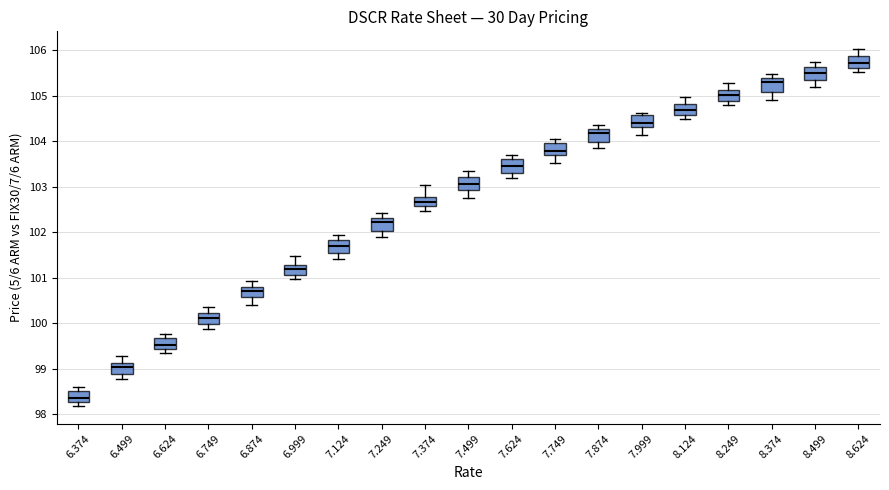

Reading left to right, read every box against the y-axis: the position of its median line, the range the box covers, and the ends of its whiskers. The values are not printed on the chart, so give them approximately, as read against the axis.

6.374: median 98.3 (inside the box), box 98.3 to 98.5, whiskers 98.2 to 98.6
6.499: median 99.0, box 98.9 to 99.1, whiskers 98.8 to 99.3
6.624: median 99.5, box 99.4 to 99.7, whiskers 99.3 to 99.8
6.749: median 100.1, box 100.0 to 100.2, whiskers 99.9 to 100.3
6.874: median 100.7, box 100.6 to 100.8, whiskers 100.4 to 100.9
6.999: median 101.2, box 101.1 to 101.3, whiskers 101.0 to 101.5
7.124: median 101.7, box 101.6 to 101.8, whiskers 101.4 to 101.9
7.249: median 102.2, box 102.0 to 102.3, whiskers 101.9 to 102.4
7.374: median 102.7, box 102.6 to 102.8, whiskers 102.5 to 103.0
7.499: median 103.1, box 102.9 to 103.2, whiskers 102.7 to 103.3
7.624: median 103.4, box 103.3 to 103.6, whiskers 103.2 to 103.7
7.749: median 103.8, box 103.7 to 104.0, whiskers 103.5 to 104.1
7.874: median 104.2, box 104.0 to 104.3, whiskers 103.9 to 104.4
7.999: median 104.4, box 104.3 to 104.6, whiskers 104.1 to 104.6 (just above the box's upper edge)
8.124: median 104.7, box 104.6 to 104.8, whiskers 104.5 to 105.0
8.249: median 105.0, box 104.9 to 105.1, whiskers 104.8 to 105.3
8.374: median 105.3, box 105.1 to 105.4, whiskers 104.9 to 105.5
8.499: median 105.5, box 105.4 to 105.6, whiskers 105.2 to 105.7
8.624: median 105.7, box 105.6 to 105.9, whiskers 105.5 to 106.0